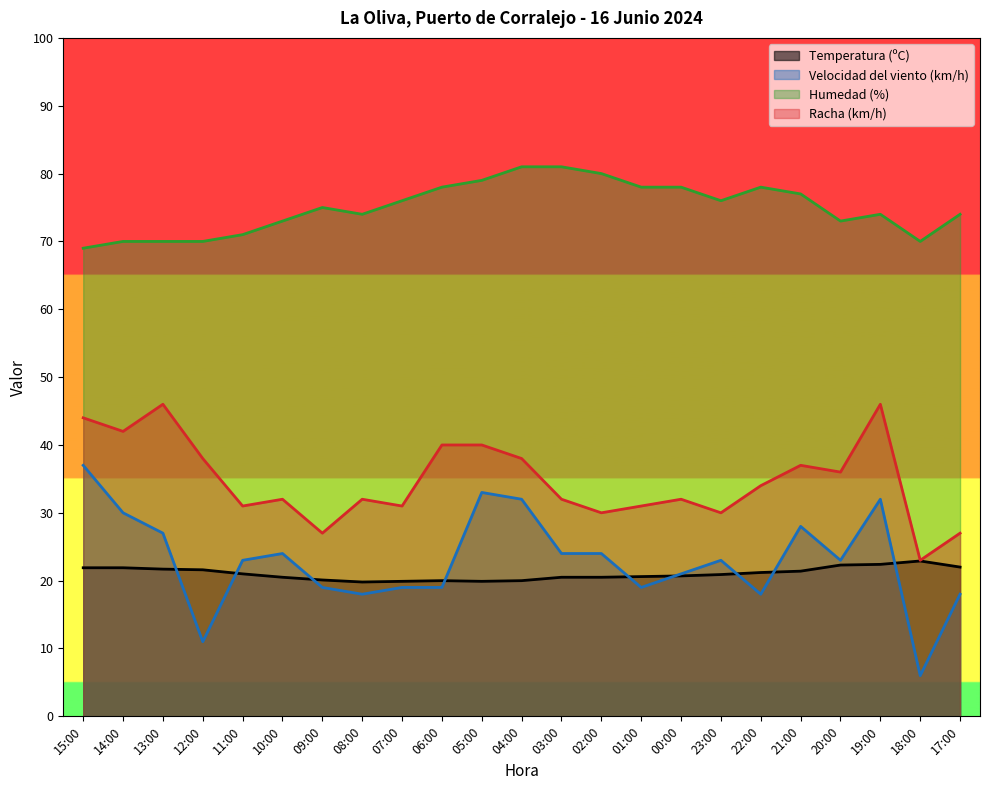

Does the chart display data point markers on the line(s)?

No